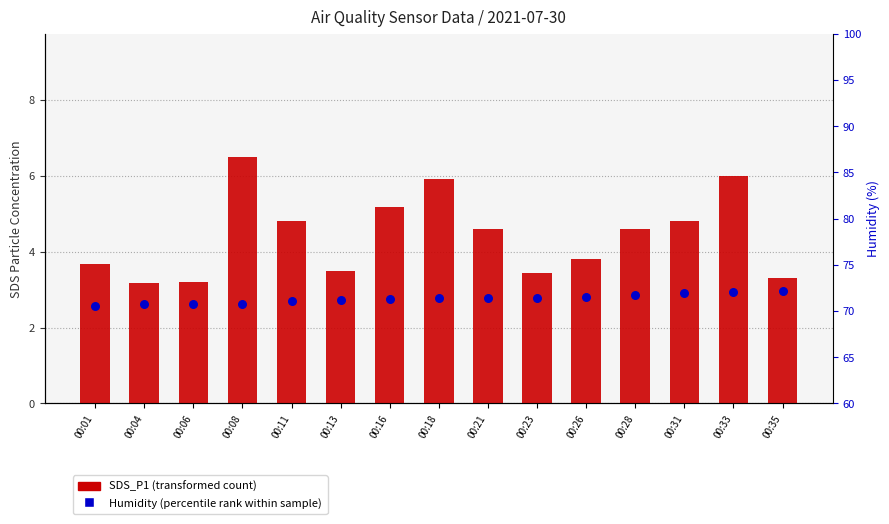

Which series has the largest total across all categories?

Humidity (percentile rank)